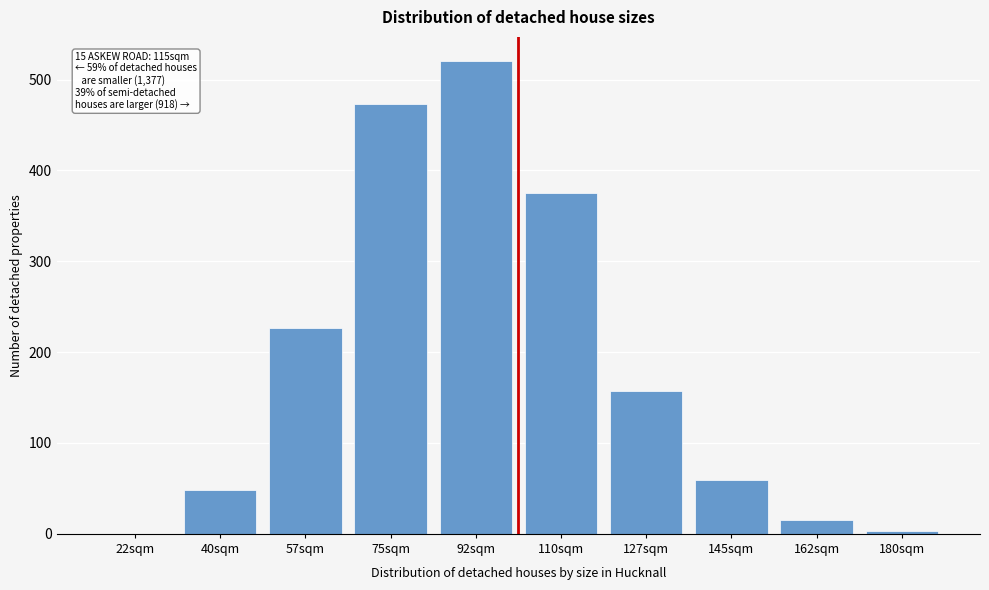

Reading left to right, extract all data points from this chart.

22sqm=0.3	40sqm=47.8	57sqm=226.5	75sqm=473.3	92sqm=520.9	110sqm=375.1	127sqm=157.3	145sqm=59.7	162sqm=15.6	180sqm=3.1